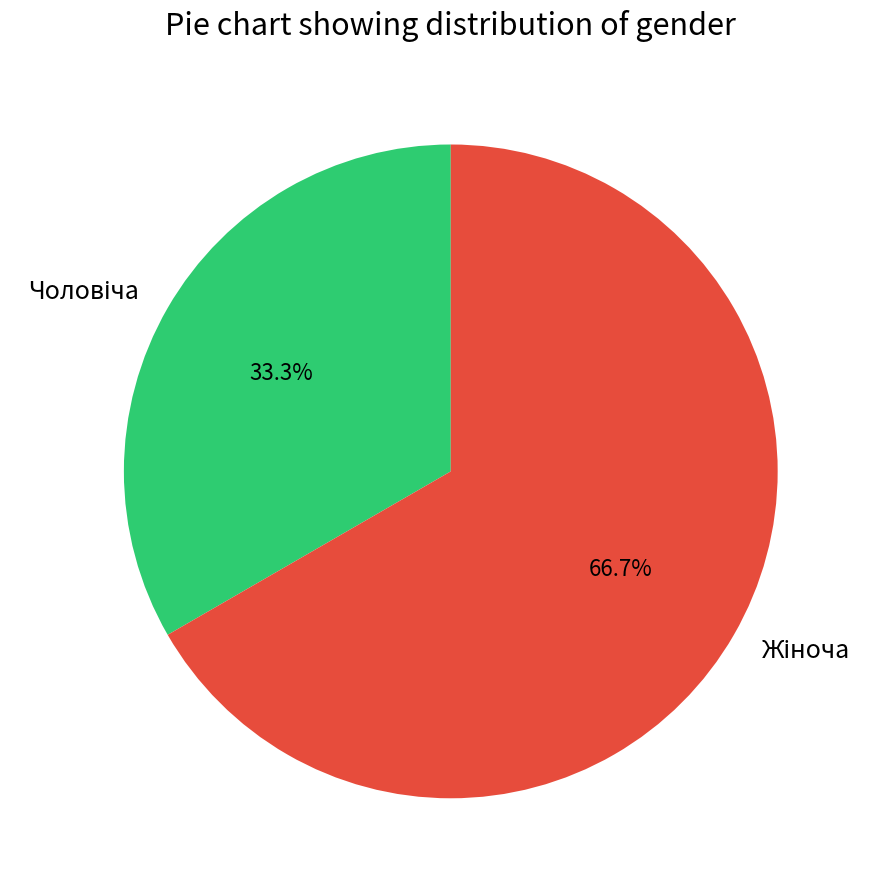

Is there a majority slice in this chart?

Yes